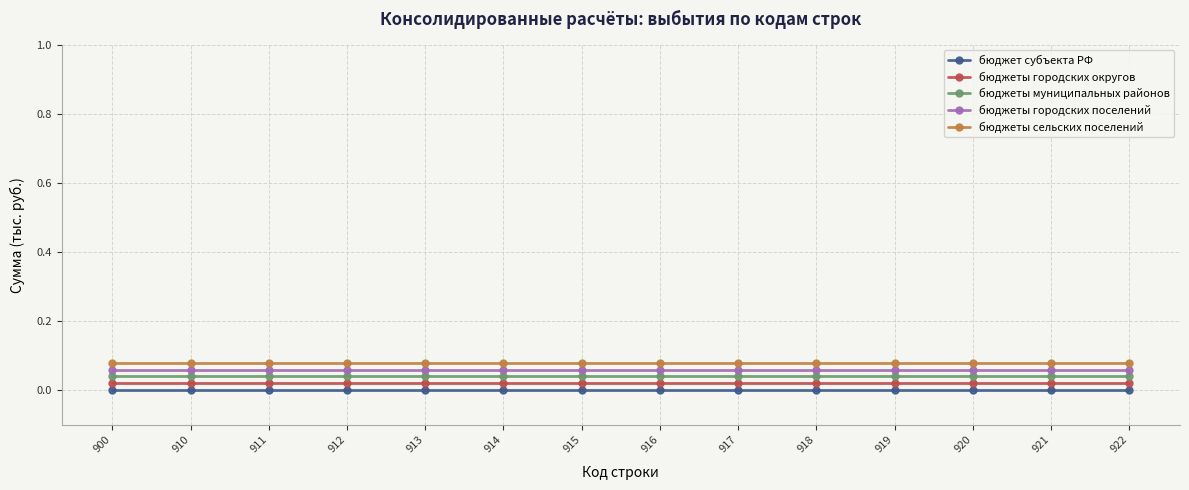

Is the value of бюджеты муниципальных районов at 914 greater than the value of бюджет субъекта РФ at 914?

Yes